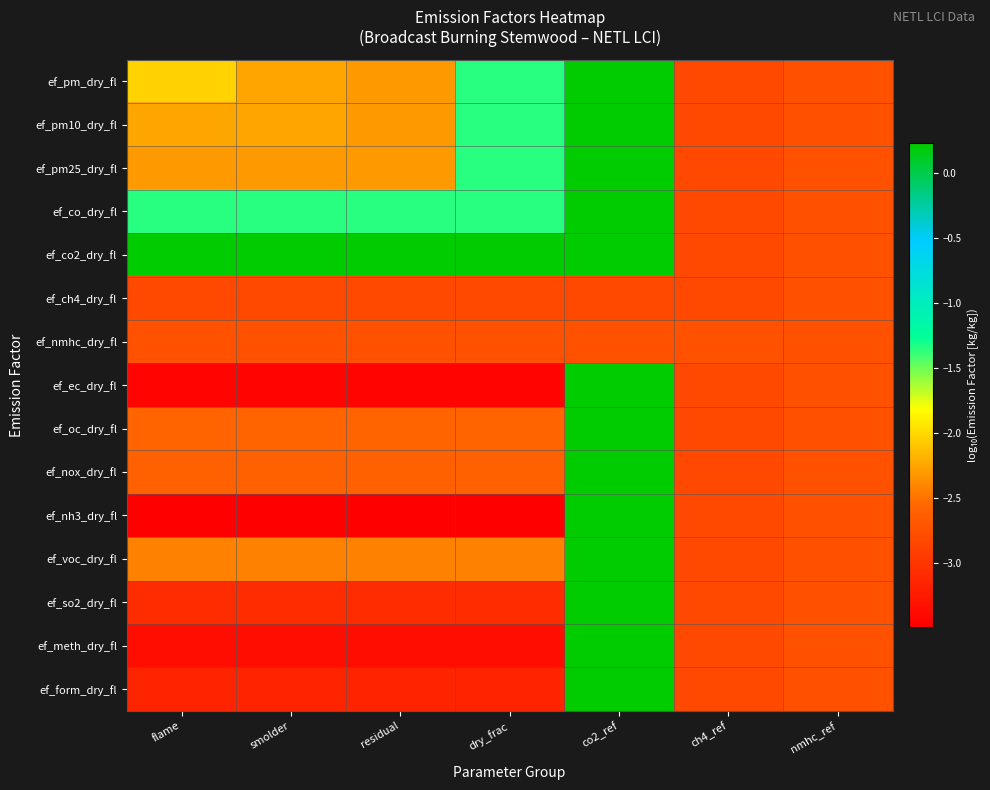

At which category does the chart reach its minimum across all series?

flame